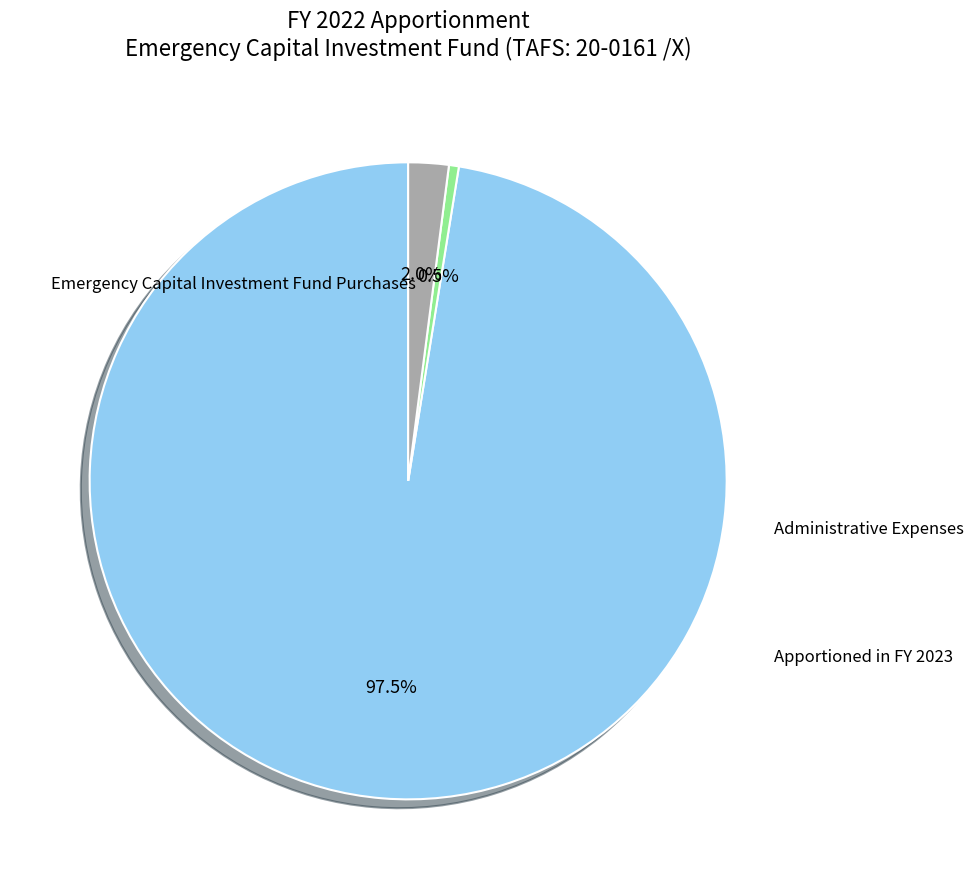

What is the majority slice?

Emergency Capital Investment Fund Purchases